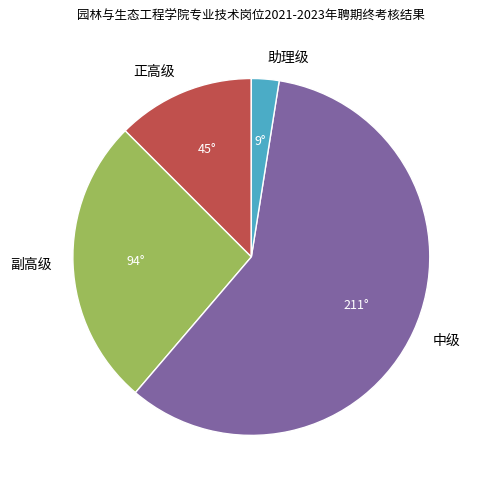

Is 中级 the majority of the pie?

Yes